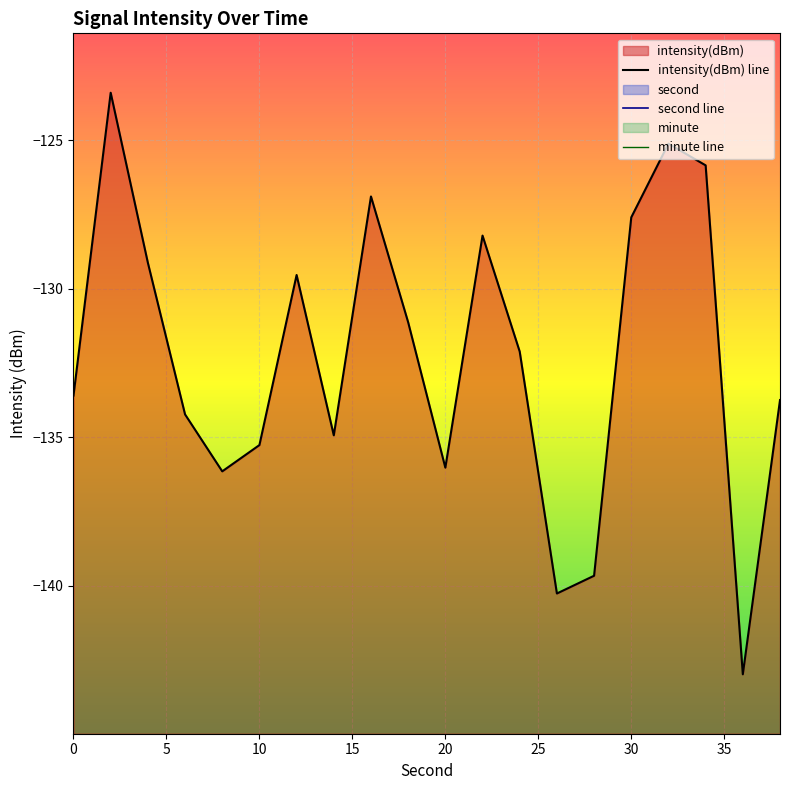

What is the value of the intensity(dBm) point at the 14th from the left?

-140.3